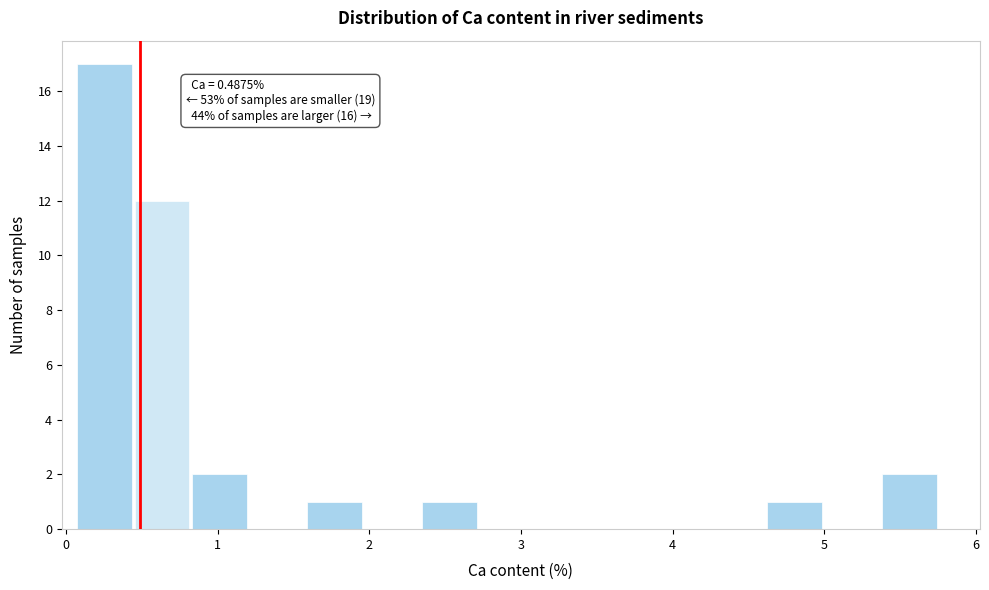

Read against the x-axis, roughly where is the centre of the tallest bar?

0.3